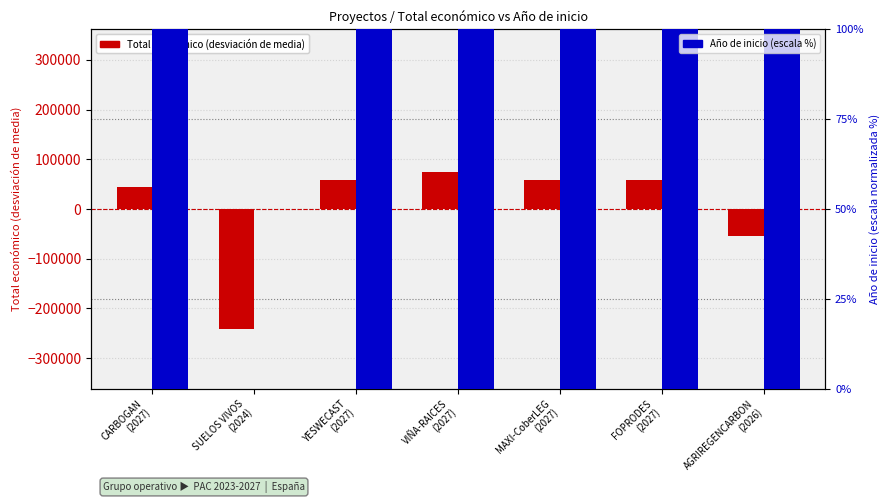

How many values in Total económico (desviación de media) are below zero?

2